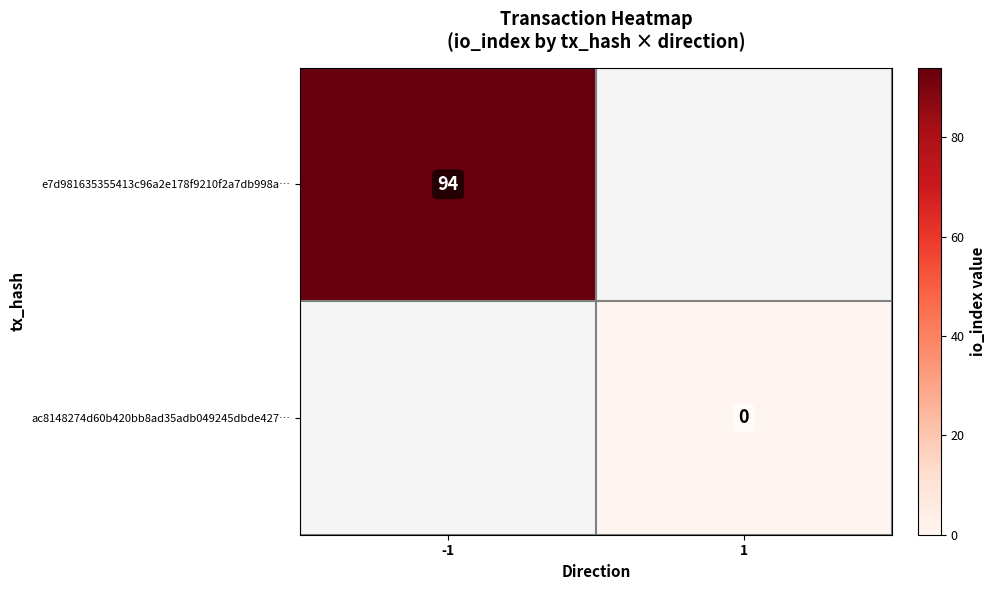

True or false: e7d981635355413c96a2e178f9210f2a7db998a… has a value of 94 at -1.

True